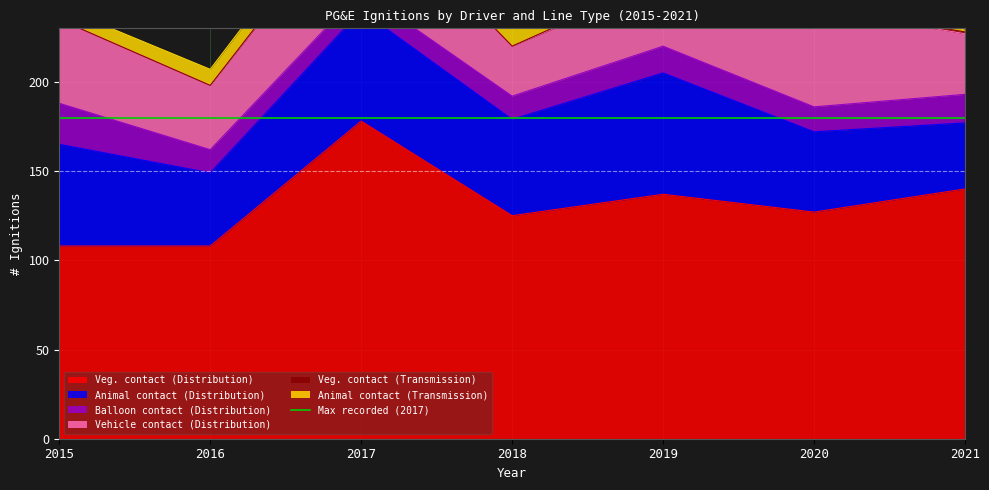

What is the sum of the Animal contact (Transmission) values at 2020 and 2018?

20